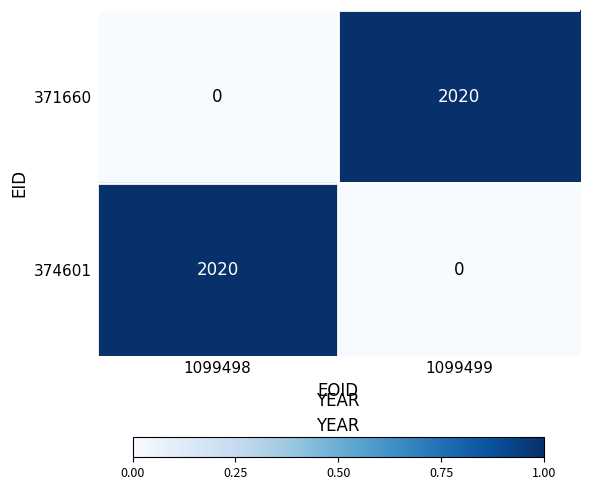

Reading right to left, what are all the values shown in this chart?

371660: 2020	0
374601: 0	2020